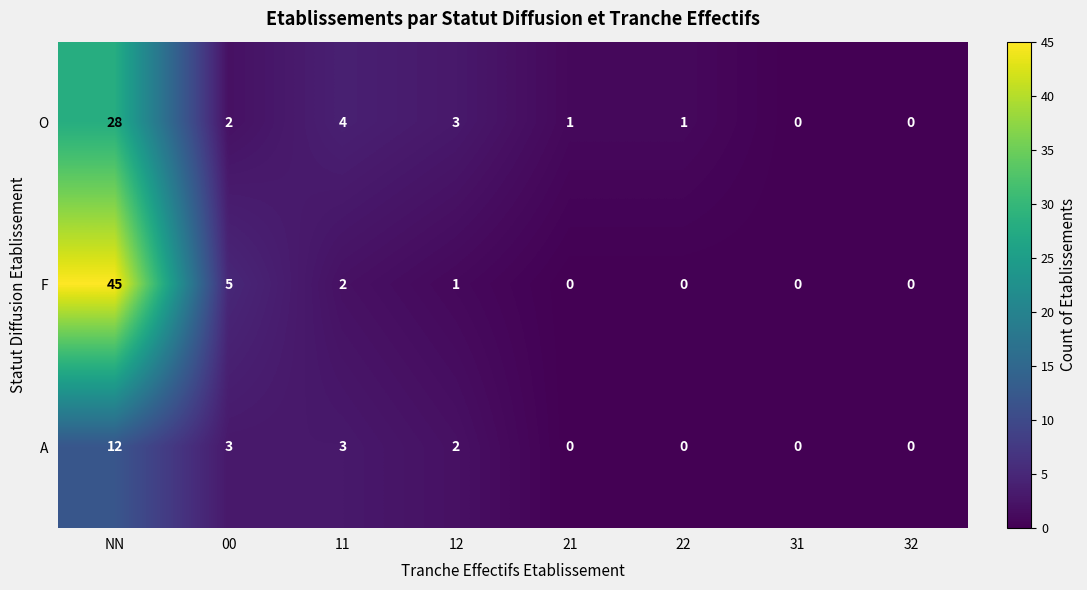

Is it true that A equals 1 at 12?

False